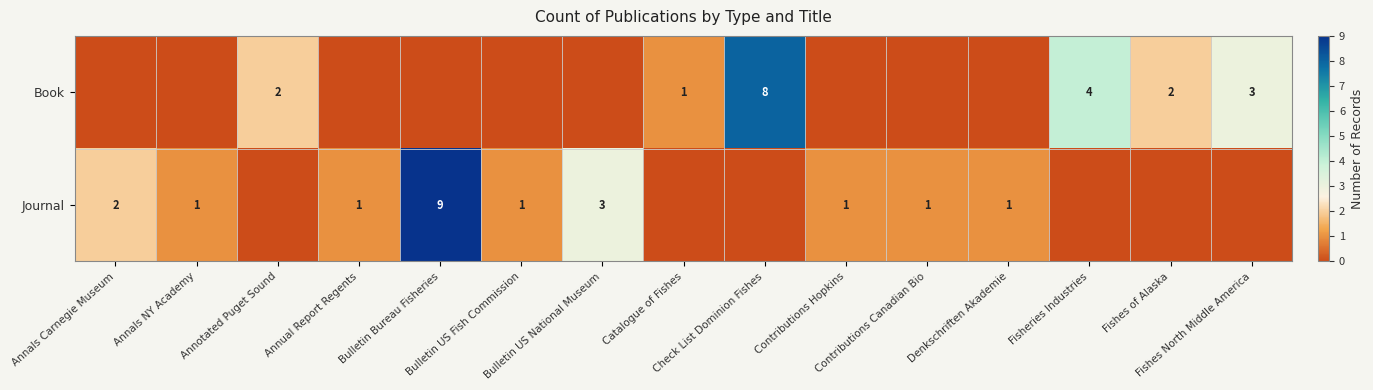

At how many categories does at least one series exceed 2?

5